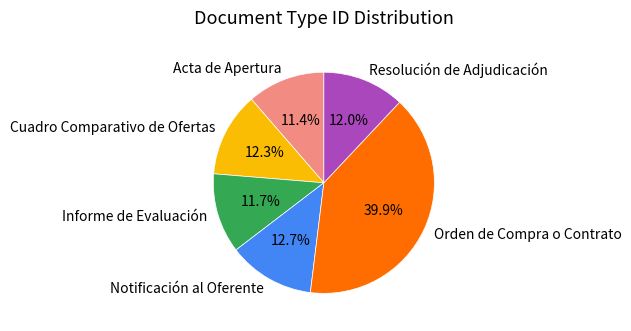

What is the ratio of the value at Cuadro Comparativo de Ofertas to the value at Notificación al Oferente?

1.0